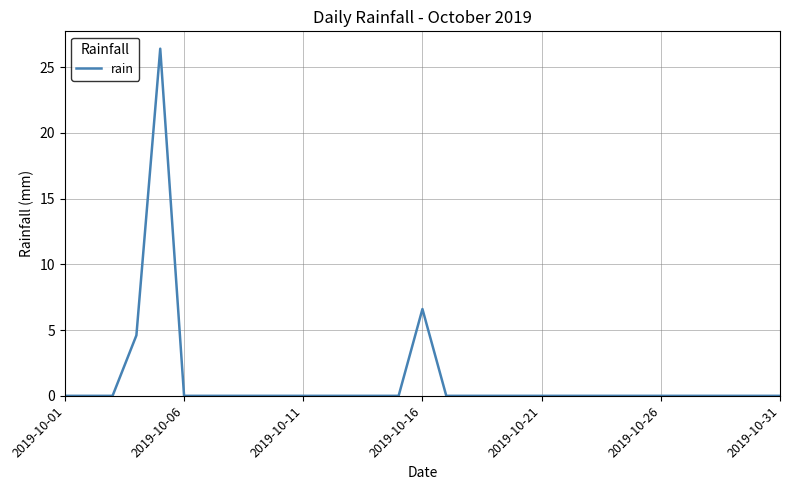

How many lines are shown in the chart?

1